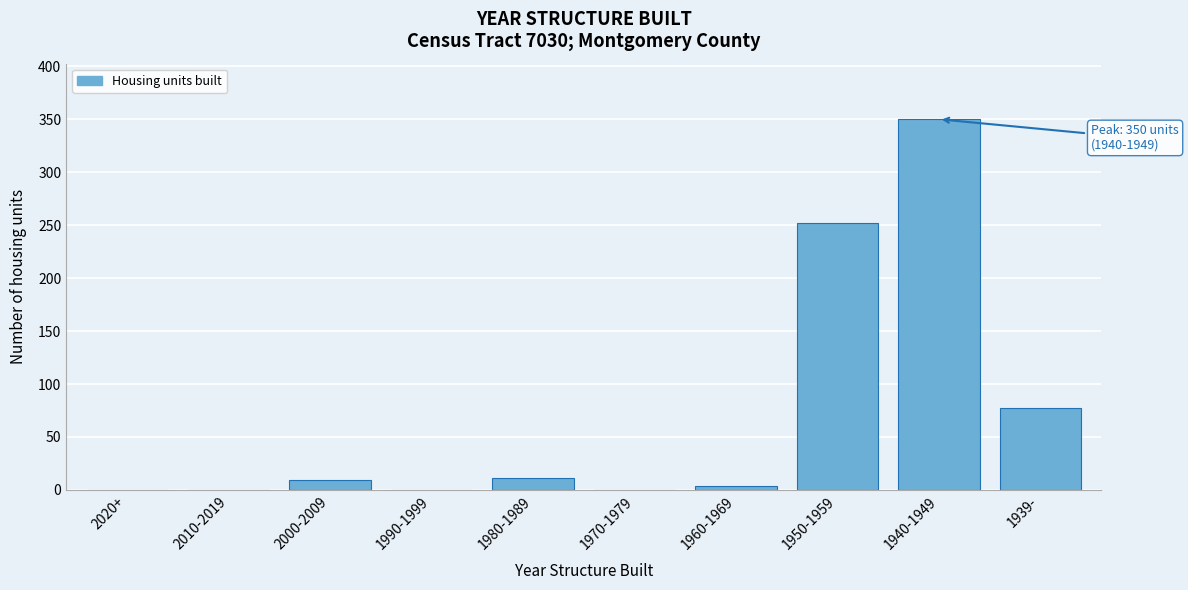

Reading left to right, transcribe all the data shown in this chart.

2020+=0	2010-2019=0	2000-2009=9	1990-1999=0	1980-1989=11	1970-1979=0	1960-1969=4	1950-1959=252	1940-1949=350	1939-=77